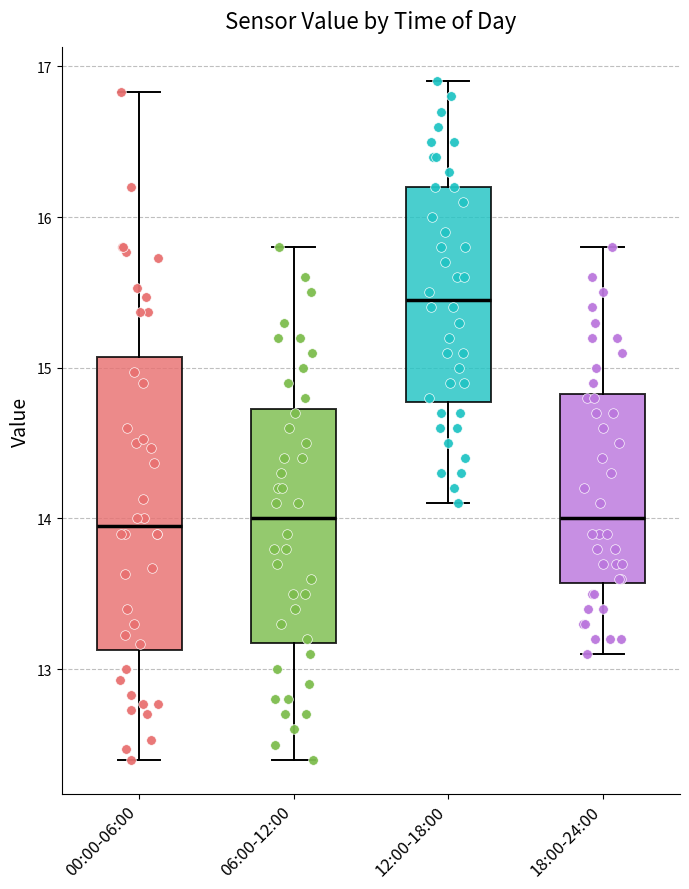

Where is the lower edge of the box for 18:00-24:00 on the y-axis? The values are not printed on the chart, so give them approximately, as read against the axis.

13.6